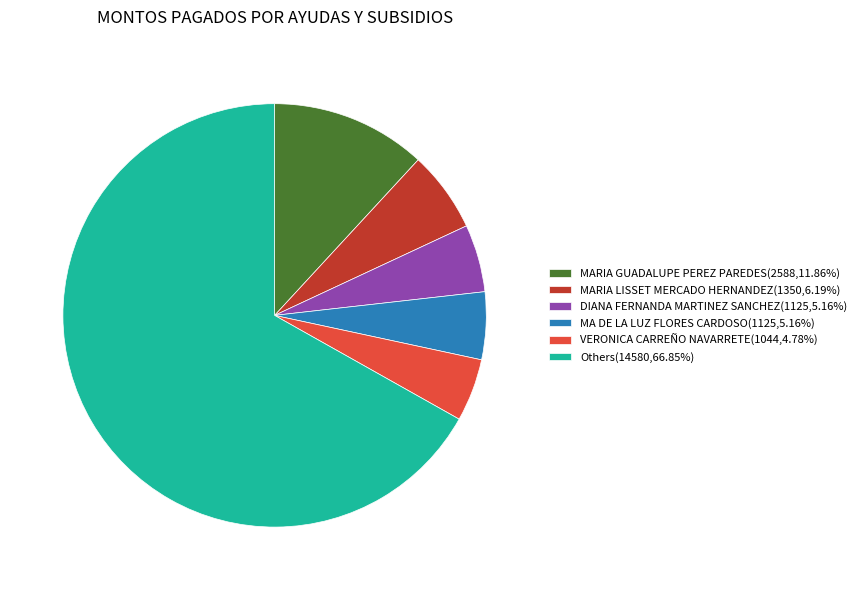

Is Others(14580,66.85%) the majority of the pie?

Yes